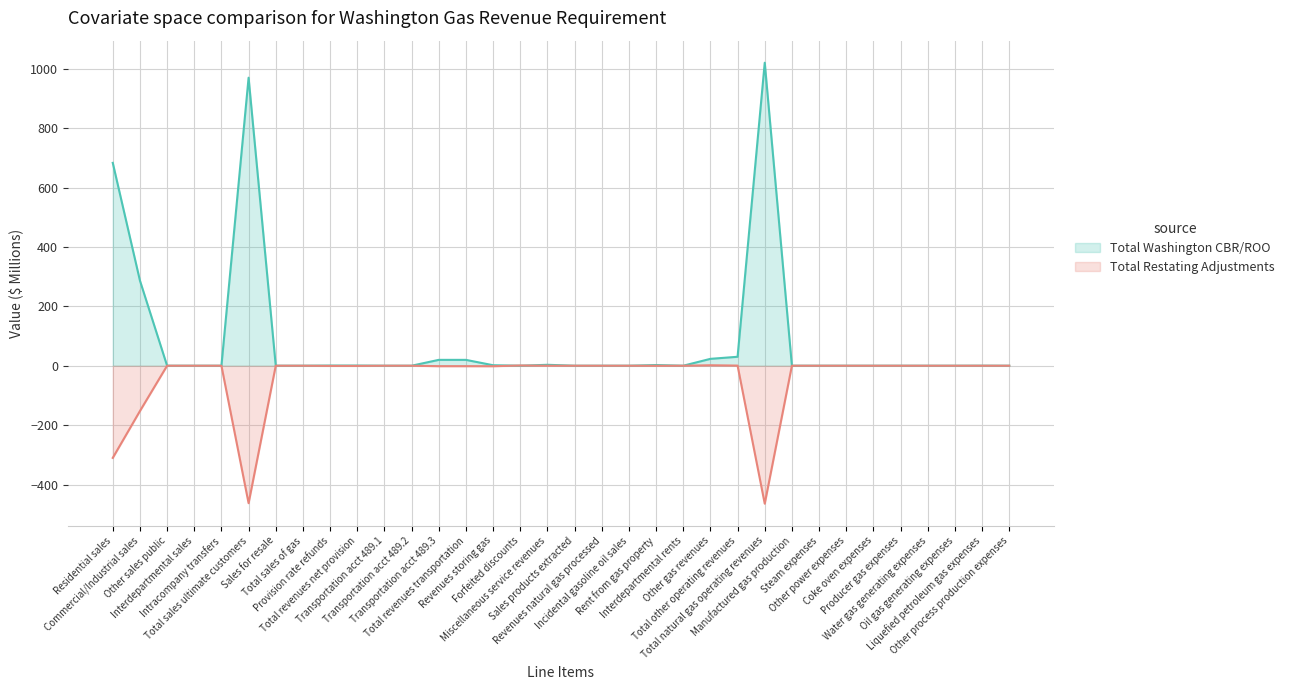

Is it true that Total Washington CBR/ROO equals 286.8 at Commercial/Industrial sales?

True